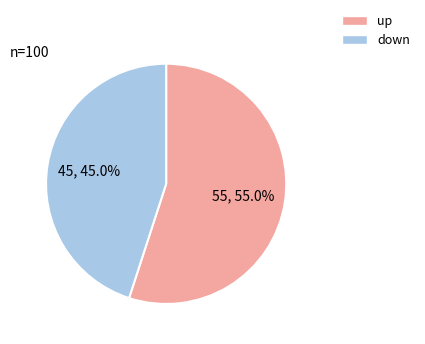

How many slices are in this pie chart?

2